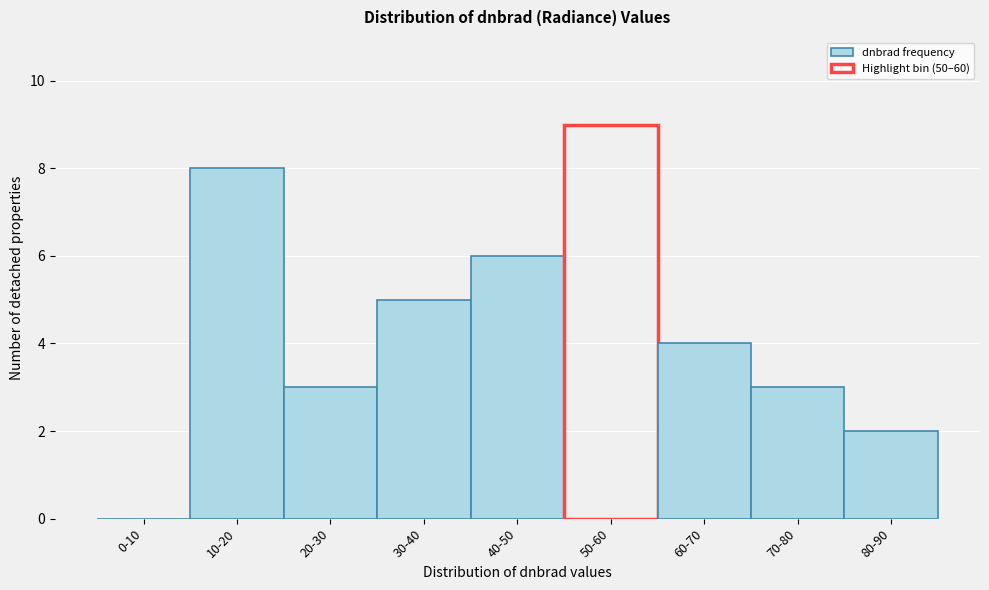

Reading right to left, transcribe all the data shown in this chart.

80-90=2	70-80=3	60-70=4	50-60=9	40-50=6	30-40=5	20-30=3	10-20=8	0-10=0